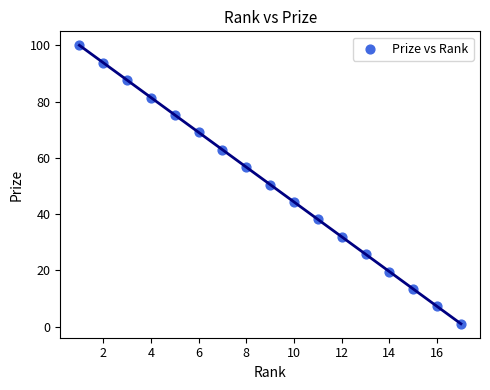

What is the range of Y values (max minus min)?

99.0